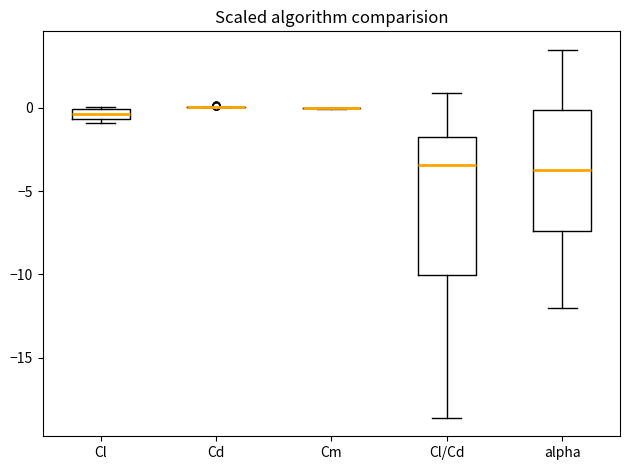

Comparing the boxes themselves (not the whiskers), which one is the tallest?

Cl/Cd